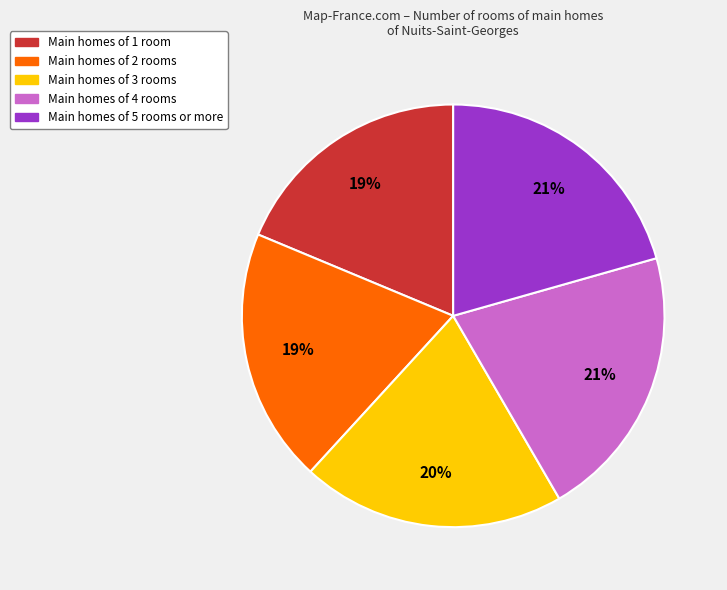

To the nearest percent, what is the average slice percentage?

20%